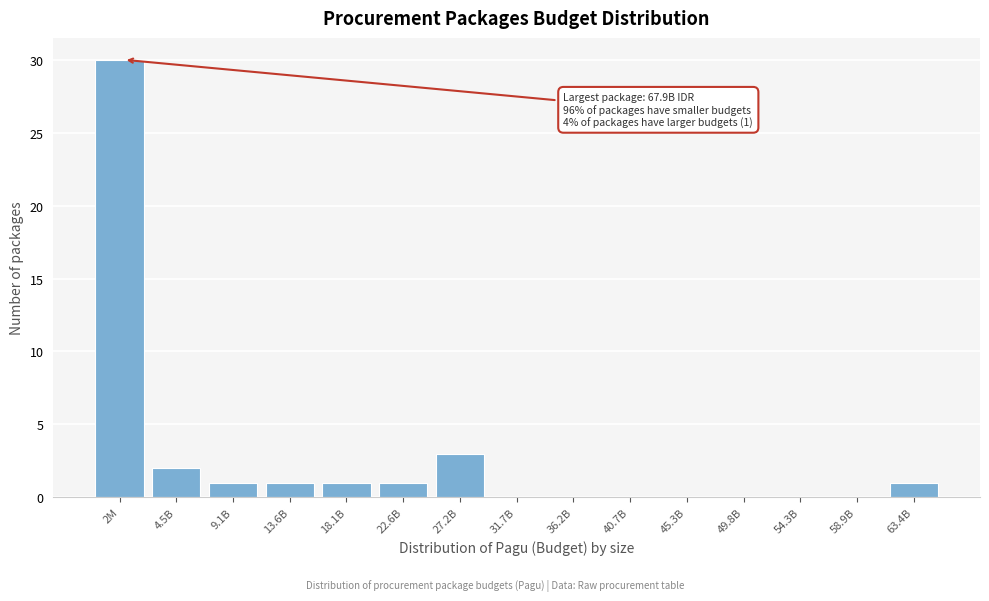

Reading left to right, what are all the values shown in this chart?

2M=30	4.5B=2	9.1B=1	13.6B=1	18.1B=1	22.6B=1	27.2B=3	31.7B=0	36.2B=0	40.7B=0	45.3B=0	49.8B=0	54.3B=0	58.9B=0	63.4B=1